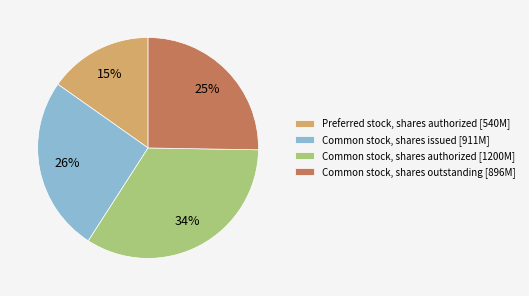

Between Common stock, shares authorized and Common stock, shares issued, which is larger?

Common stock, shares authorized